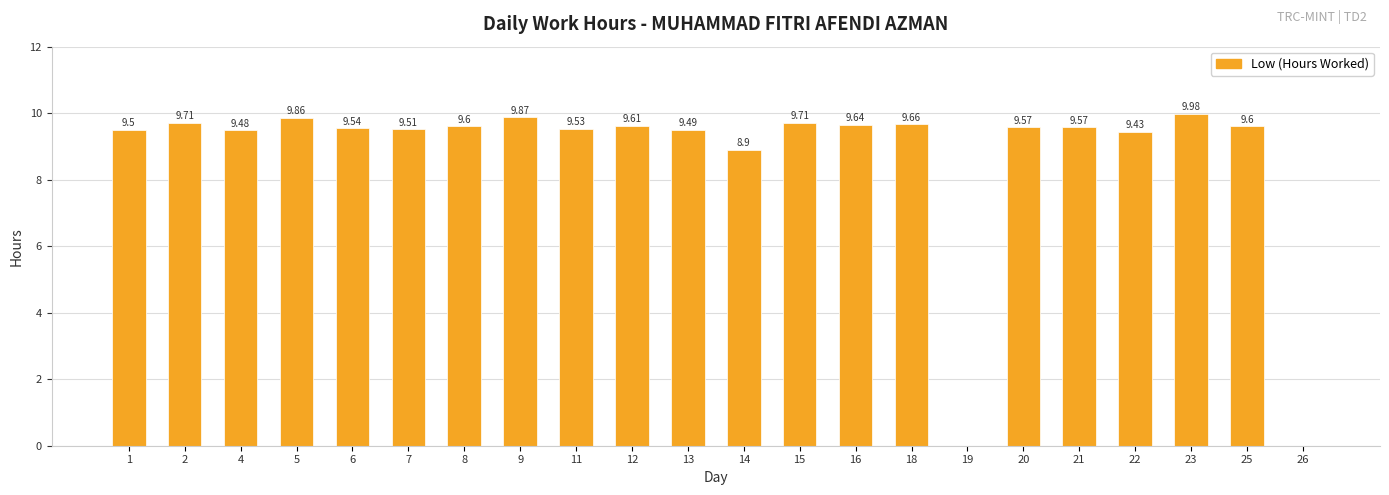

The chart shows a value of 3.5 at 26. True or false?

False